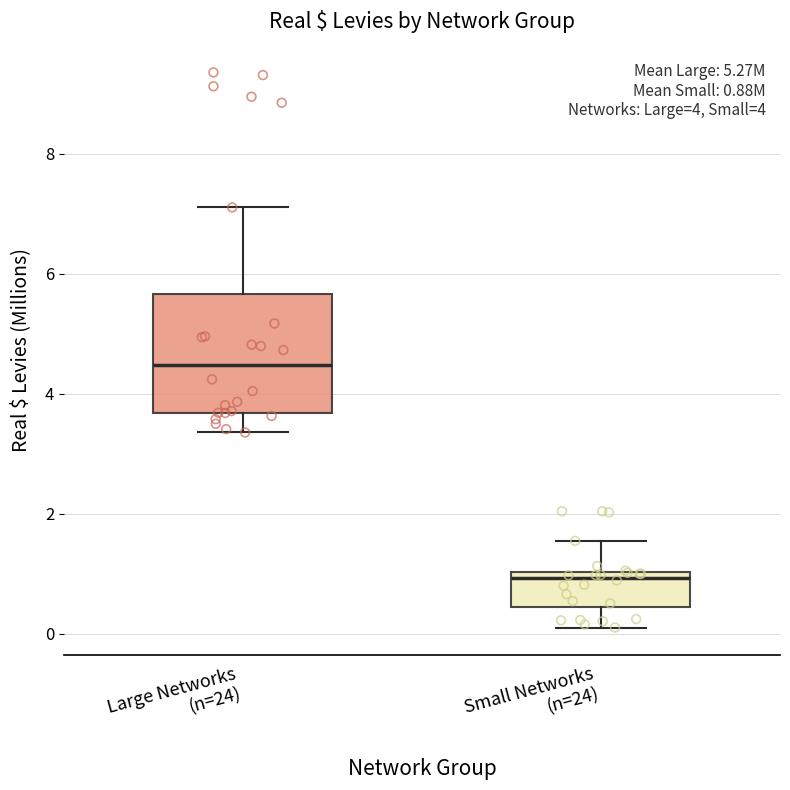

Which box's median line is the lowest?

Small Networks (n=24)